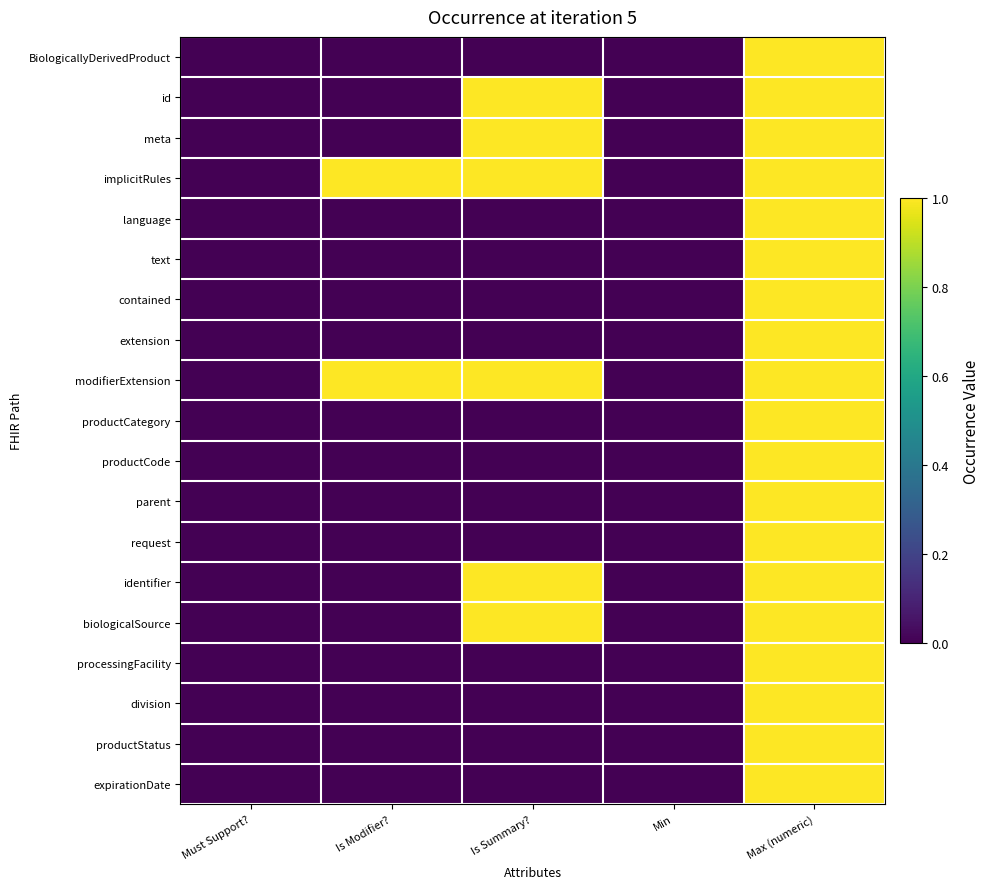

Reading left to right, list all the values displayed in this chart.

BiologicallyDerivedProduct: Must Support?=0	Is Modifier?=0	Is Summary?=0	Min=0	Max (numeric)=1
id: Must Support?=0	Is Modifier?=0	Is Summary?=1	Min=0	Max (numeric)=1
meta: Must Support?=0	Is Modifier?=0	Is Summary?=1	Min=0	Max (numeric)=1
implicitRules: Must Support?=0	Is Modifier?=1	Is Summary?=1	Min=0	Max (numeric)=1
language: Must Support?=0	Is Modifier?=0	Is Summary?=0	Min=0	Max (numeric)=1
text: Must Support?=0	Is Modifier?=0	Is Summary?=0	Min=0	Max (numeric)=1
contained: Must Support?=0	Is Modifier?=0	Is Summary?=0	Min=0	Max (numeric)=1
extension: Must Support?=0	Is Modifier?=0	Is Summary?=0	Min=0	Max (numeric)=1
modifierExtension: Must Support?=0	Is Modifier?=1	Is Summary?=1	Min=0	Max (numeric)=1
productCategory: Must Support?=0	Is Modifier?=0	Is Summary?=0	Min=0	Max (numeric)=1
productCode: Must Support?=0	Is Modifier?=0	Is Summary?=0	Min=0	Max (numeric)=1
parent: Must Support?=0	Is Modifier?=0	Is Summary?=0	Min=0	Max (numeric)=1
request: Must Support?=0	Is Modifier?=0	Is Summary?=0	Min=0	Max (numeric)=1
identifier: Must Support?=0	Is Modifier?=0	Is Summary?=1	Min=0	Max (numeric)=1
biologicalSource: Must Support?=0	Is Modifier?=0	Is Summary?=1	Min=0	Max (numeric)=1
processingFacility: Must Support?=0	Is Modifier?=0	Is Summary?=0	Min=0	Max (numeric)=1
division: Must Support?=0	Is Modifier?=0	Is Summary?=0	Min=0	Max (numeric)=1
productStatus: Must Support?=0	Is Modifier?=0	Is Summary?=0	Min=0	Max (numeric)=1
expirationDate: Must Support?=0	Is Modifier?=0	Is Summary?=0	Min=0	Max (numeric)=1